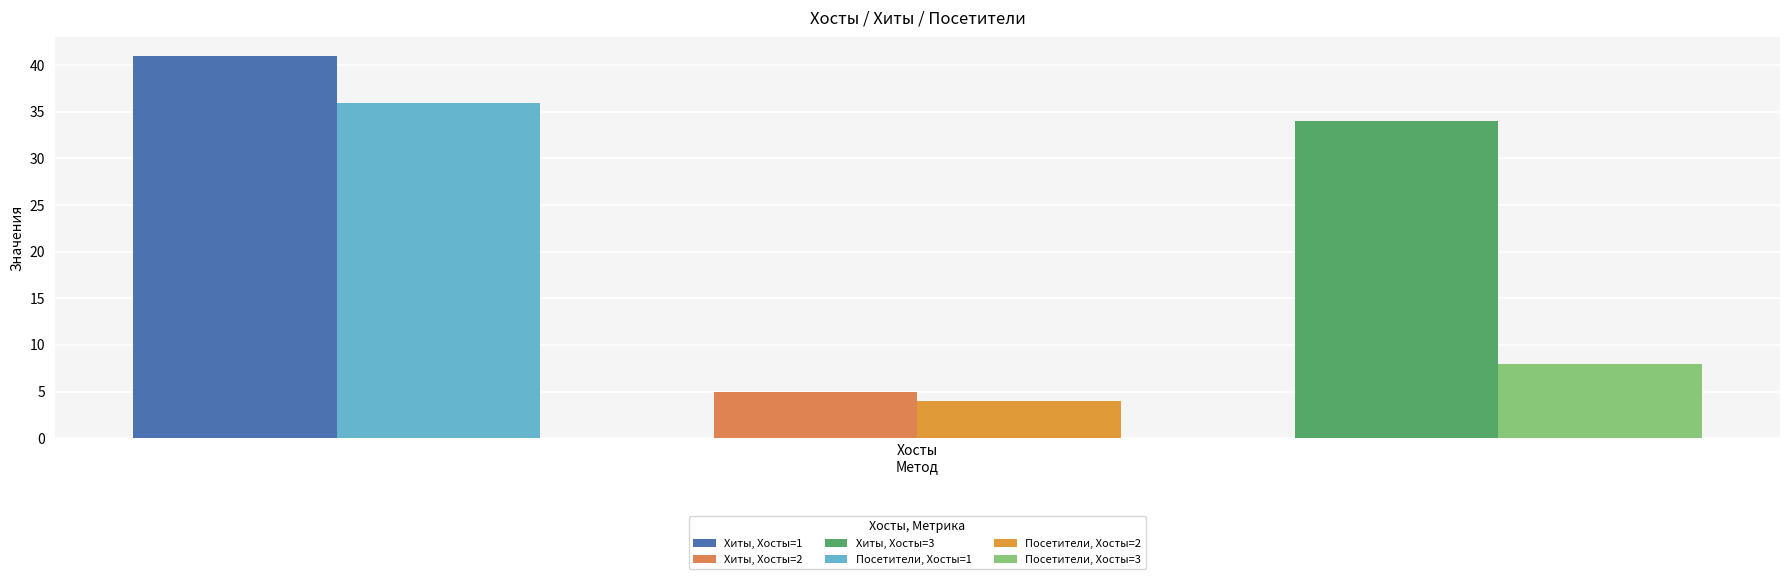

What is the greatest value displayed?

41